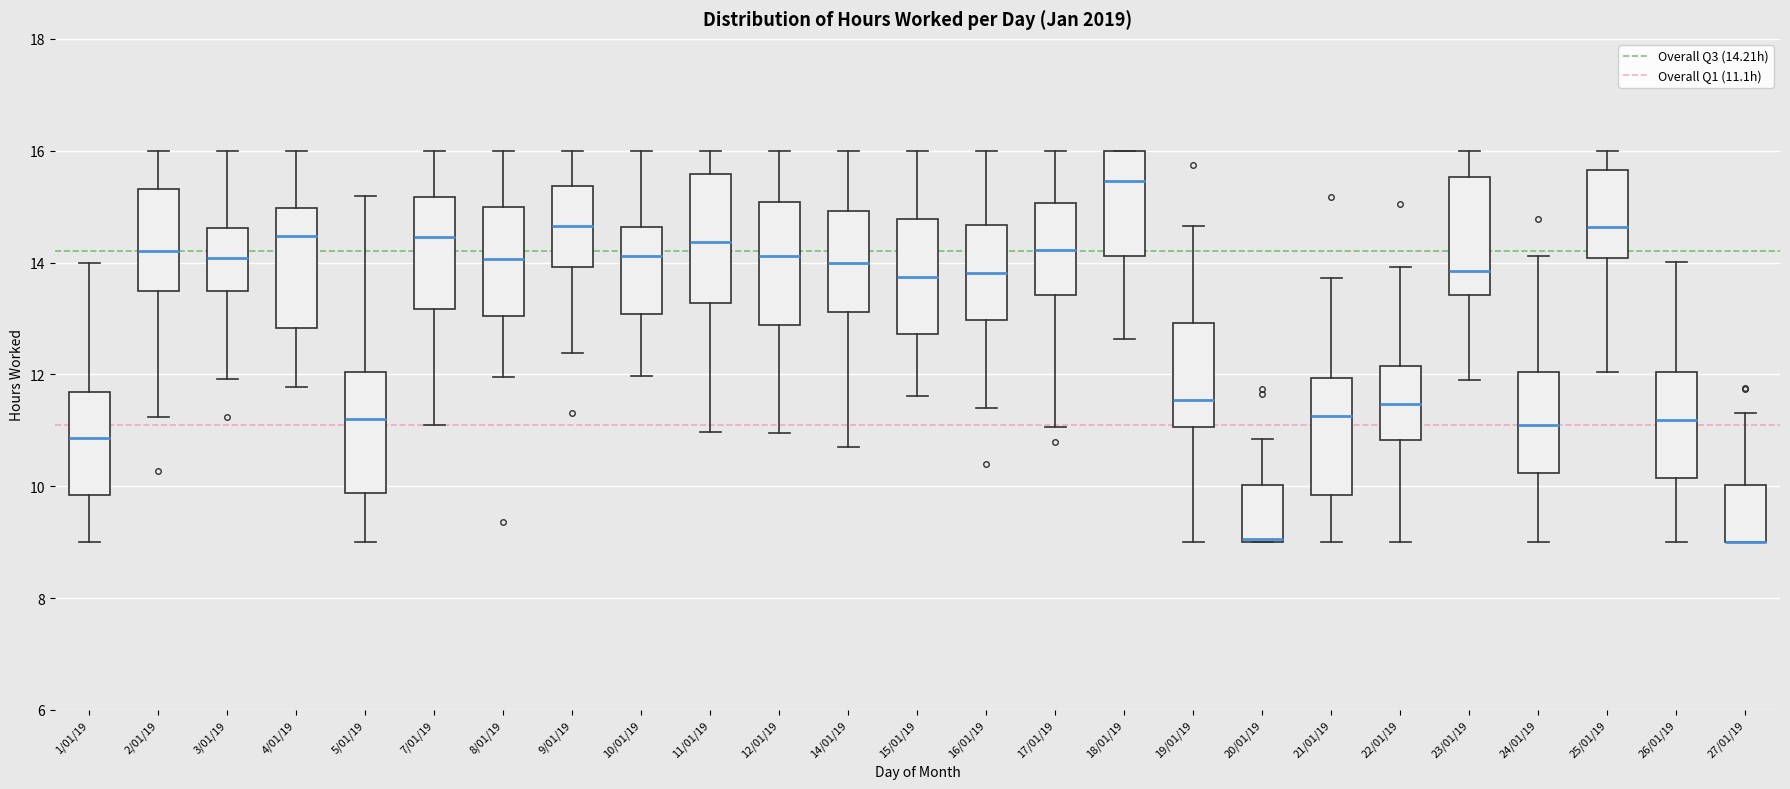

Reading left to right, read every box against the y-axis: the position of its median line, the range the box covers, and the ends of its whiskers. The values are not printed on the chart, so give them approximately, as read against the axis.

1/01/19: median 10.8, box 9.8 to 11.6, whiskers 9.0 to 14.0
2/01/19: median 14.2, box 13.4 to 15.4, whiskers 11.2 to 16.0
3/01/19: median 14.0, box 13.4 to 14.6, whiskers 12.0 to 16.0
4/01/19: median 14.4, box 12.8 to 15.0, whiskers 11.8 to 16.0
5/01/19: median 11.2, box 9.8 to 12.0, whiskers 9.0 to 15.2
7/01/19: median 14.4, box 13.2 to 15.2, whiskers 11.2 to 16.0
8/01/19: median 14.0, box 13.0 to 15.0, whiskers 12.0 to 16.0
9/01/19: median 14.6, box 14.0 to 15.4, whiskers 12.4 to 16.0
10/01/19: median 14.2, box 13.0 to 14.6, whiskers 12.0 to 16.0
11/01/19: median 14.4, box 13.2 to 15.6, whiskers 11.0 to 16.0
12/01/19: median 14.2, box 12.8 to 15.0, whiskers 11.0 to 16.0
14/01/19: median 14.0, box 13.2 to 15.0, whiskers 10.8 to 16.0
15/01/19: median 13.8, box 12.8 to 14.8, whiskers 11.6 to 16.0
16/01/19: median 13.8, box 13.0 to 14.6, whiskers 11.4 to 16.0
17/01/19: median 14.2, box 13.4 to 15.0, whiskers 11.0 to 16.0
18/01/19: median 15.4, box 14.2 to 16.0, whiskers 12.6 to 16.0
19/01/19: median 11.6, box 11.0 to 13.0, whiskers 9.0 to 14.6
20/01/19: median 9.0, box 9.0 to 10.0, whiskers 9.0 to 10.8
21/01/19: median 11.2, box 9.8 to 12.0, whiskers 9.0 to 13.8
22/01/19: median 11.4, box 10.8 to 12.2, whiskers 9.0 to 14.0
23/01/19: median 13.8, box 13.4 to 15.6, whiskers 12.0 to 16.0
24/01/19: median 11.2, box 10.2 to 12.0, whiskers 9.0 to 14.2
25/01/19: median 14.6, box 14.0 to 15.6, whiskers 12.0 to 16.0
26/01/19: median 11.2, box 10.2 to 12.0, whiskers 9.0 to 14.0
27/01/19: median 9.0 (drawn on the box's lower edge), box 9.0 to 10.0, whiskers 9.0 to 11.4